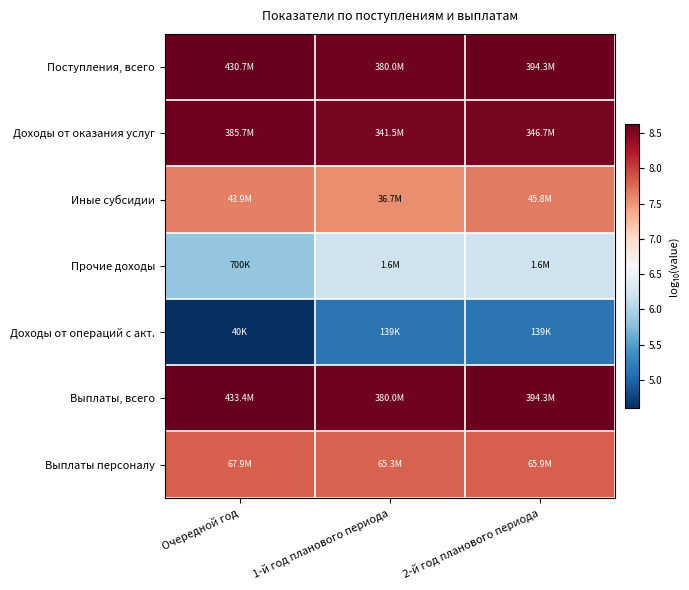

Which label corresponds to the smallest value in the chart?

Очередной год